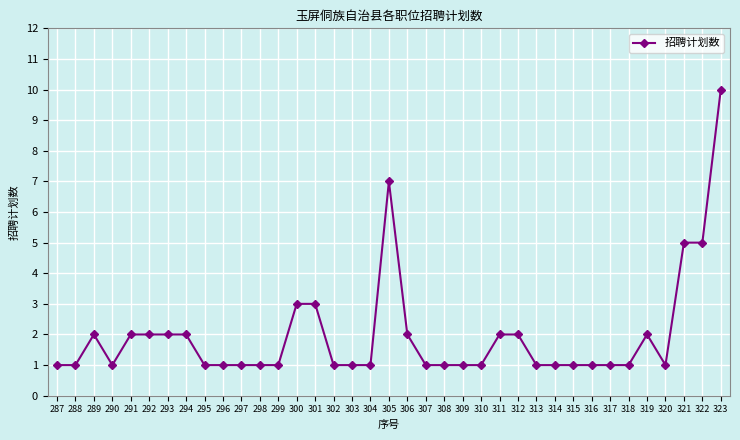

Is it true that the value at 294 is 2?

True